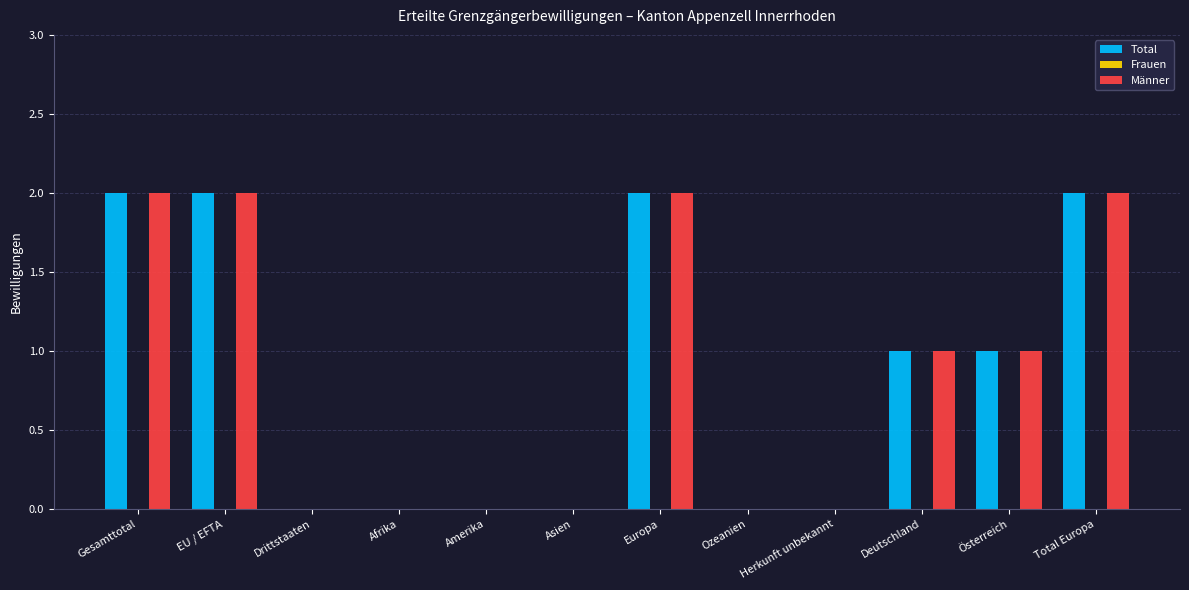

The Männer series shows 1 at Total Europa. True or false?

False